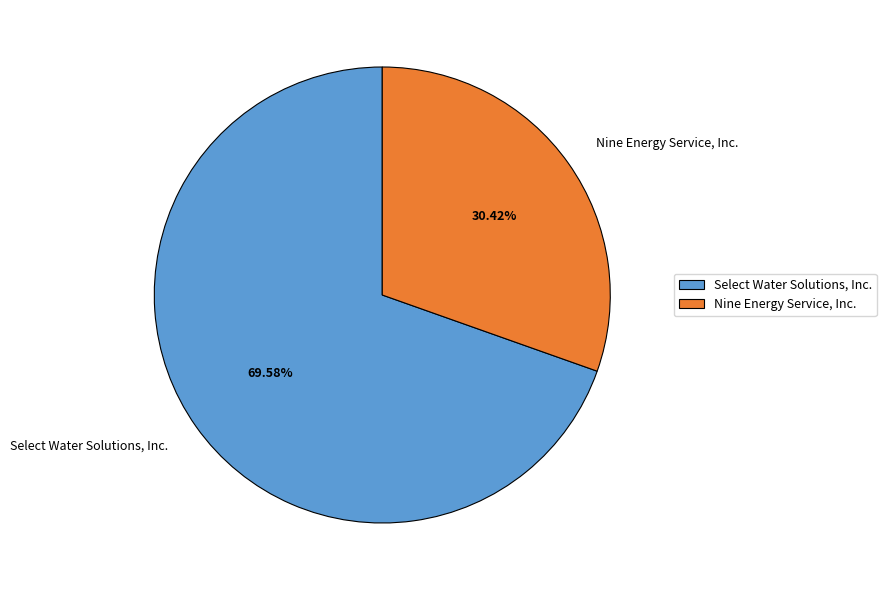

To the nearest percent, what is the difference between the Select Water Solutions, Inc. and Nine Energy Service, Inc. slice percentages?

39%